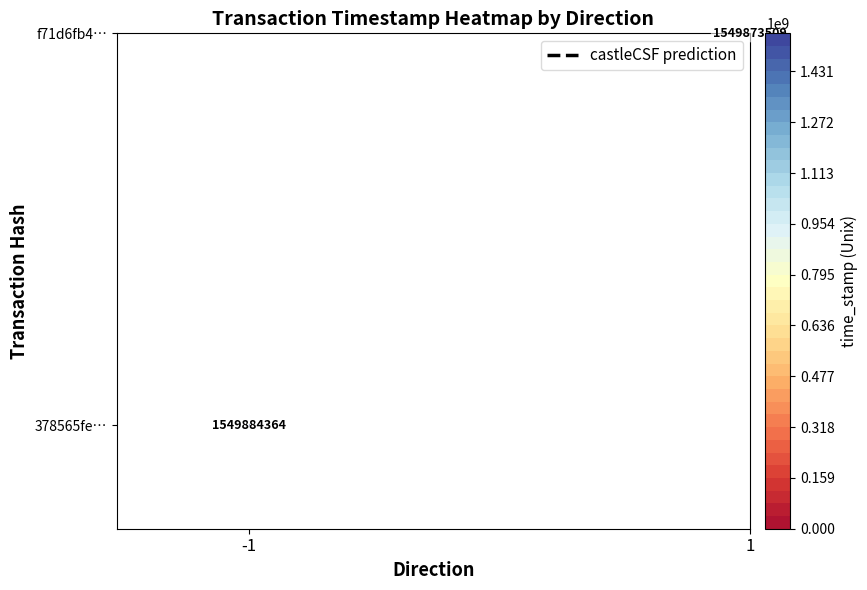

Reading left to right, list all the values displayed in this chart.

378565fe560a8c9d2155d68a6807864acc0fb61: -1	1549884364
f71d6fb48af973f90058f6728e4d23b85e96373: 1	1549873509